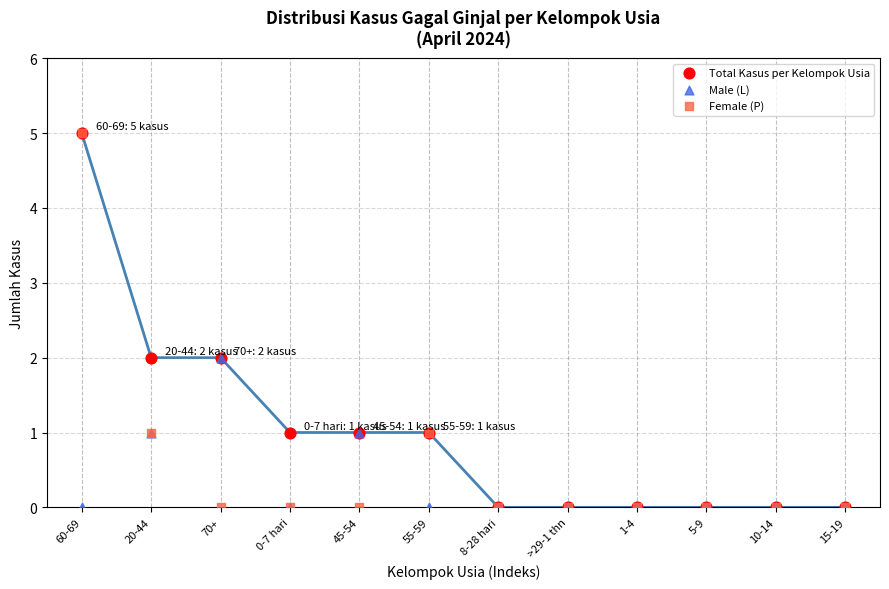

What are all the series names shown in the legend?

Total Kasus per Kelompok Usia, Male (L), Female (P)